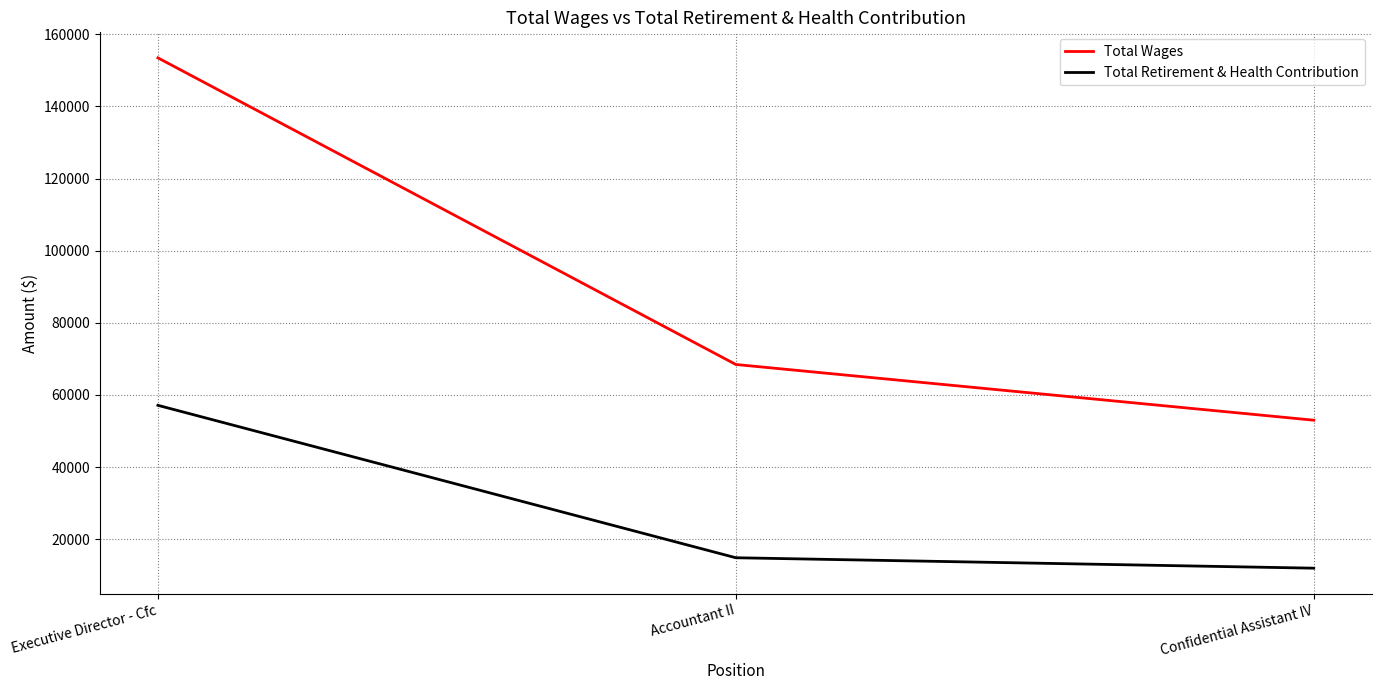

What is the minimum value for Total Wages?

52986